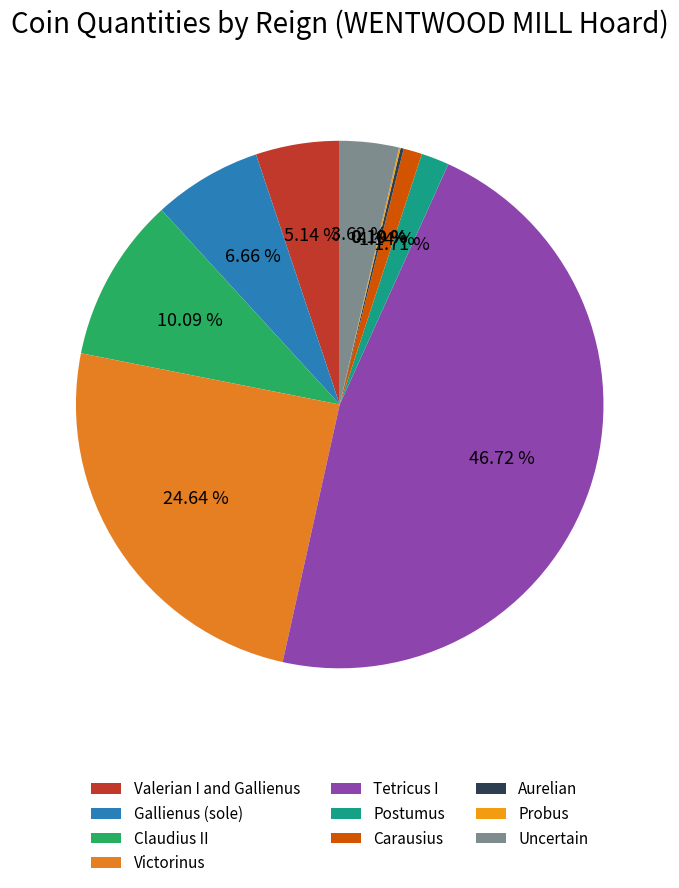

What is the largest slice in the pie chart?

Tetricus I